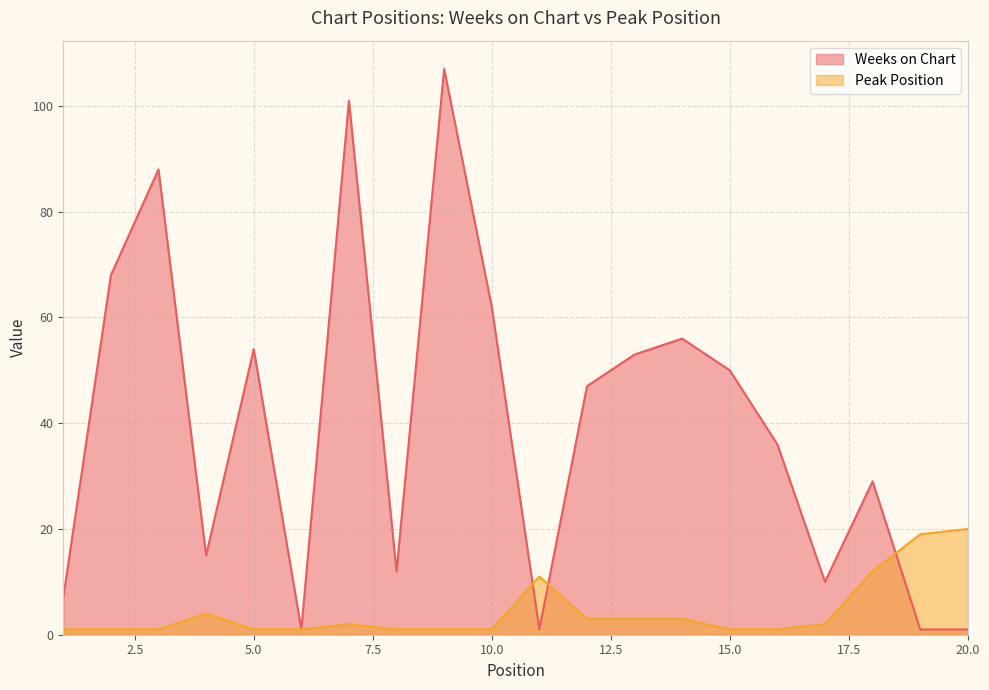

How many intersections are there between Peak Position and Weeks on Chart?

3